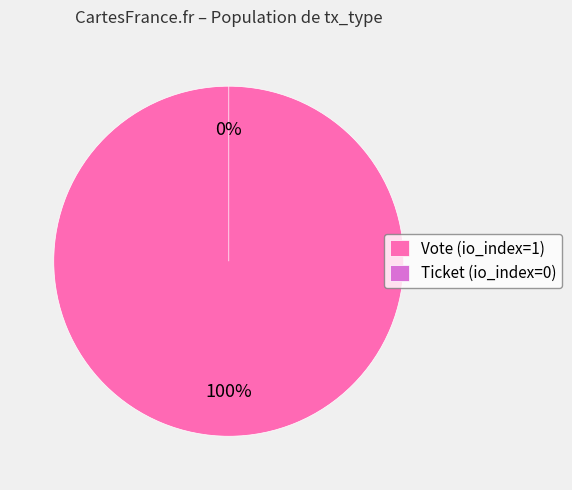

What is the largest slice in the pie chart?

Vote (io_index=1)